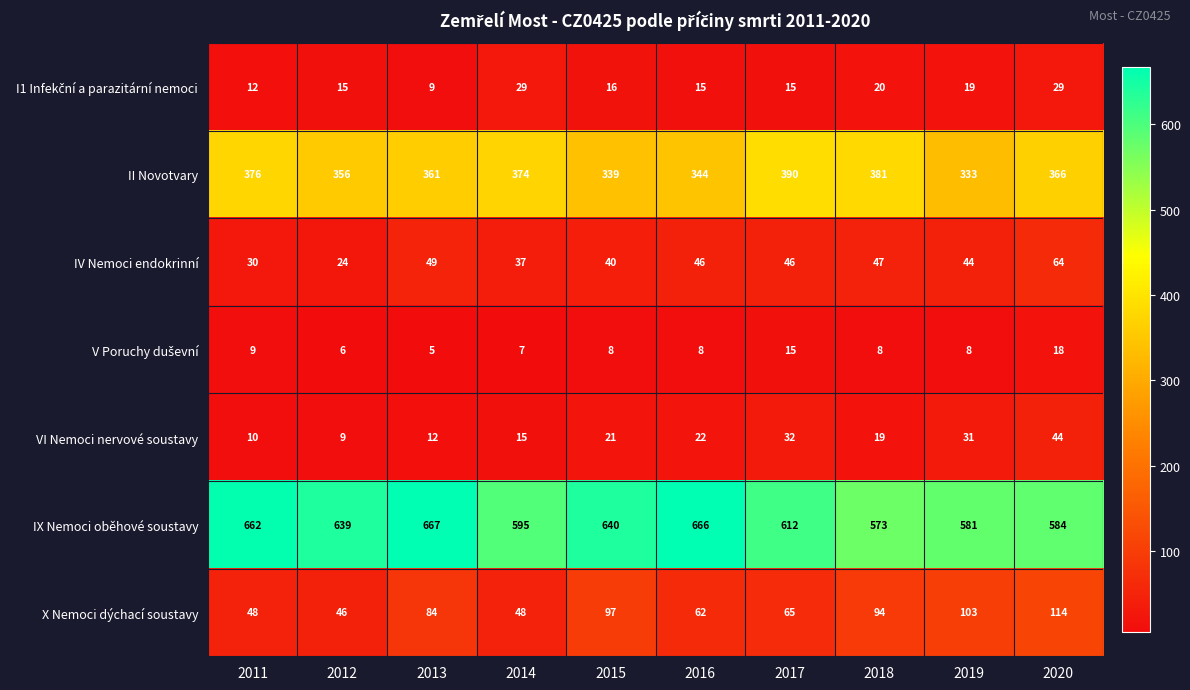

The II Novotvary series shows 374 at 2014. True or false?

True